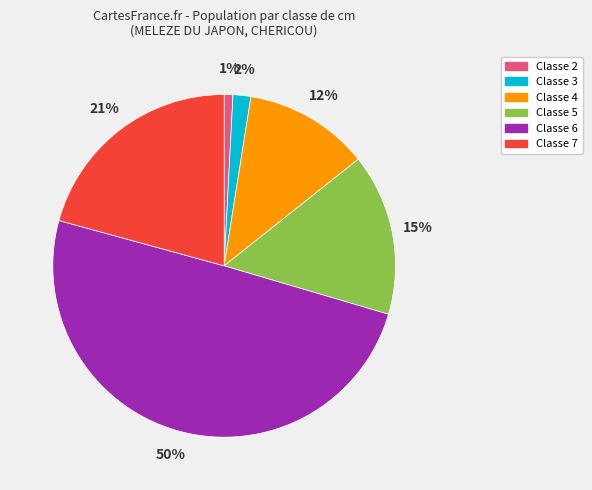

To the nearest percent, what is the average slice percentage?

17%